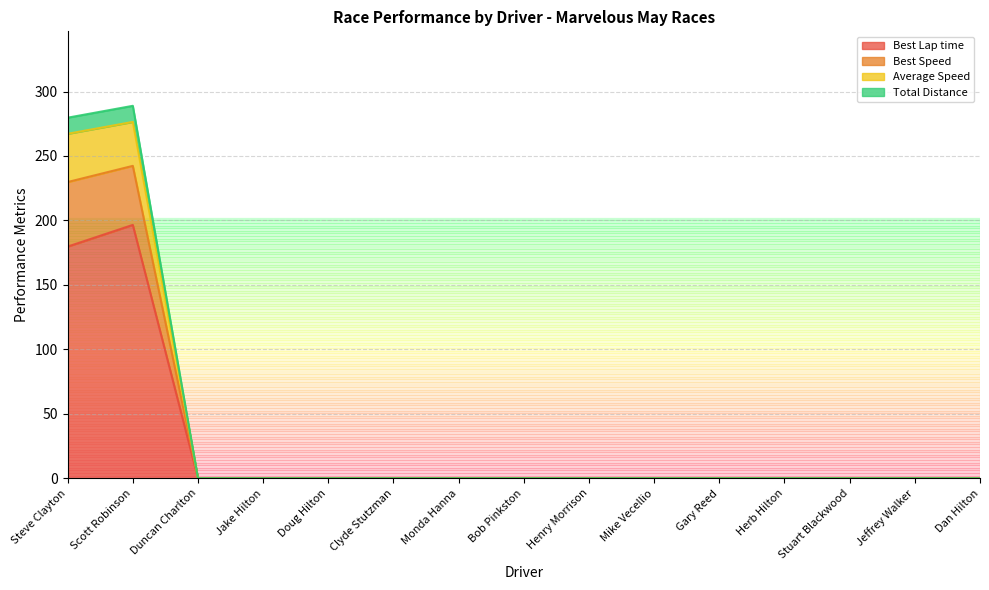

Which category has the highest value in the Best Speed series?

Scott Robinson